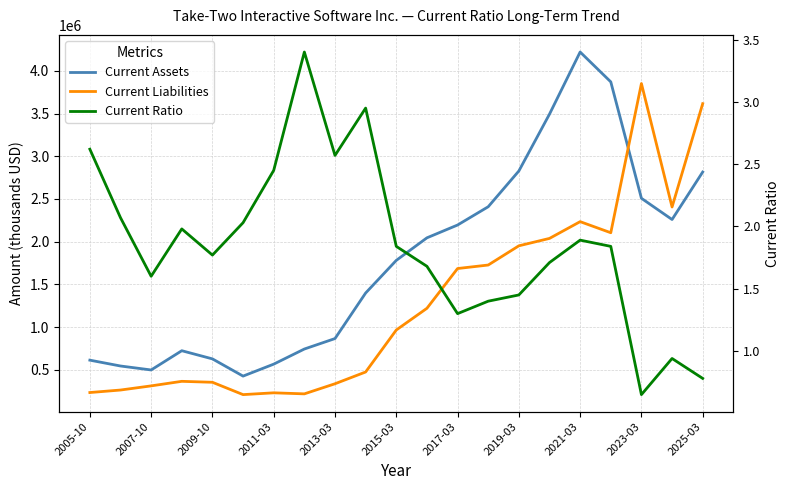

What is the value of the Current Assets point at the 17th from the left?

4220515.0